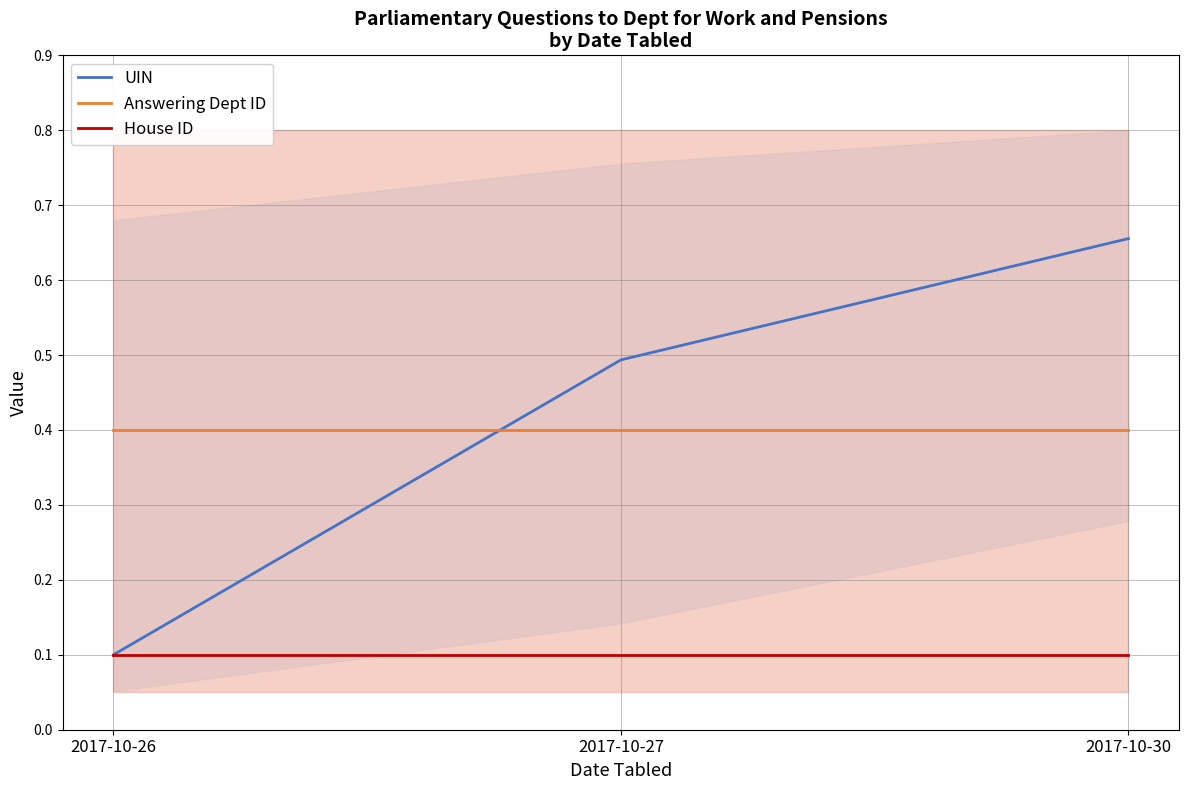

Which series has the largest range (max minus min)?

UIN